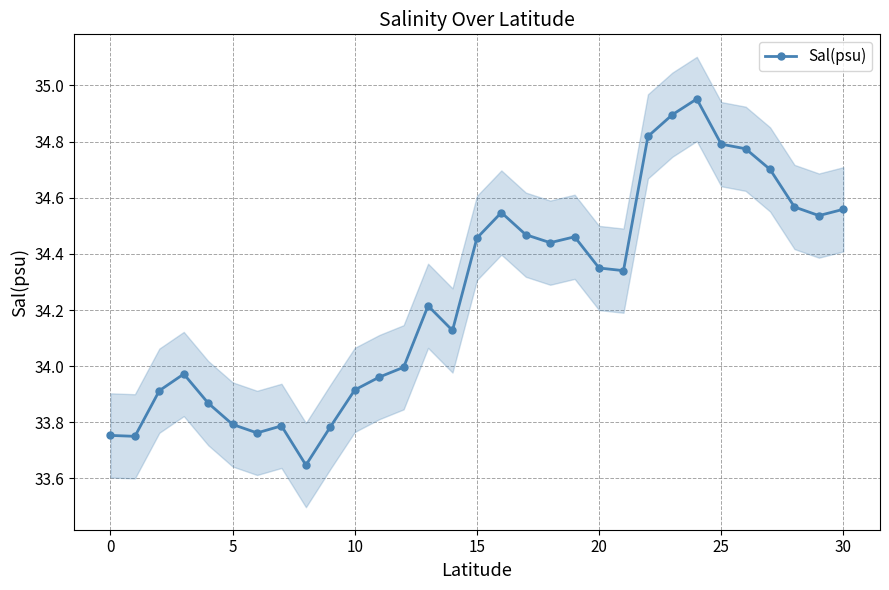

What is the smallest value displayed?

33.6